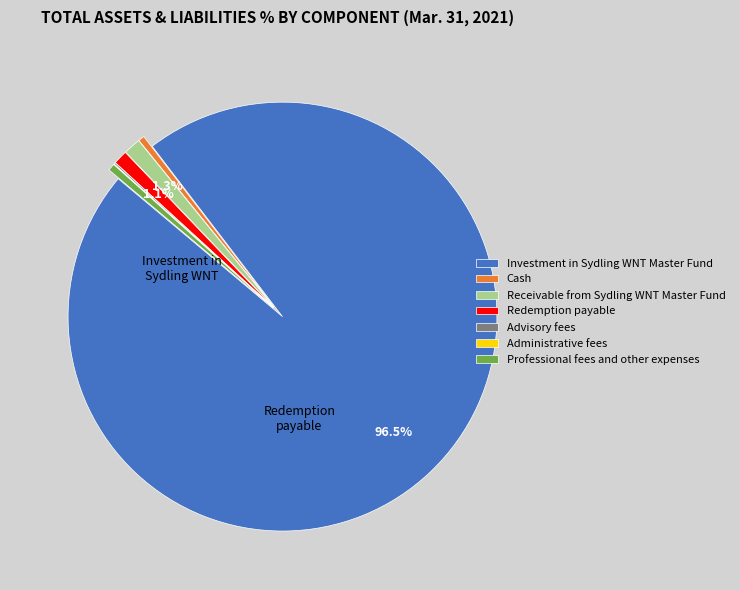

What is the majority slice?

Investment in Sydling WNT Master Fund